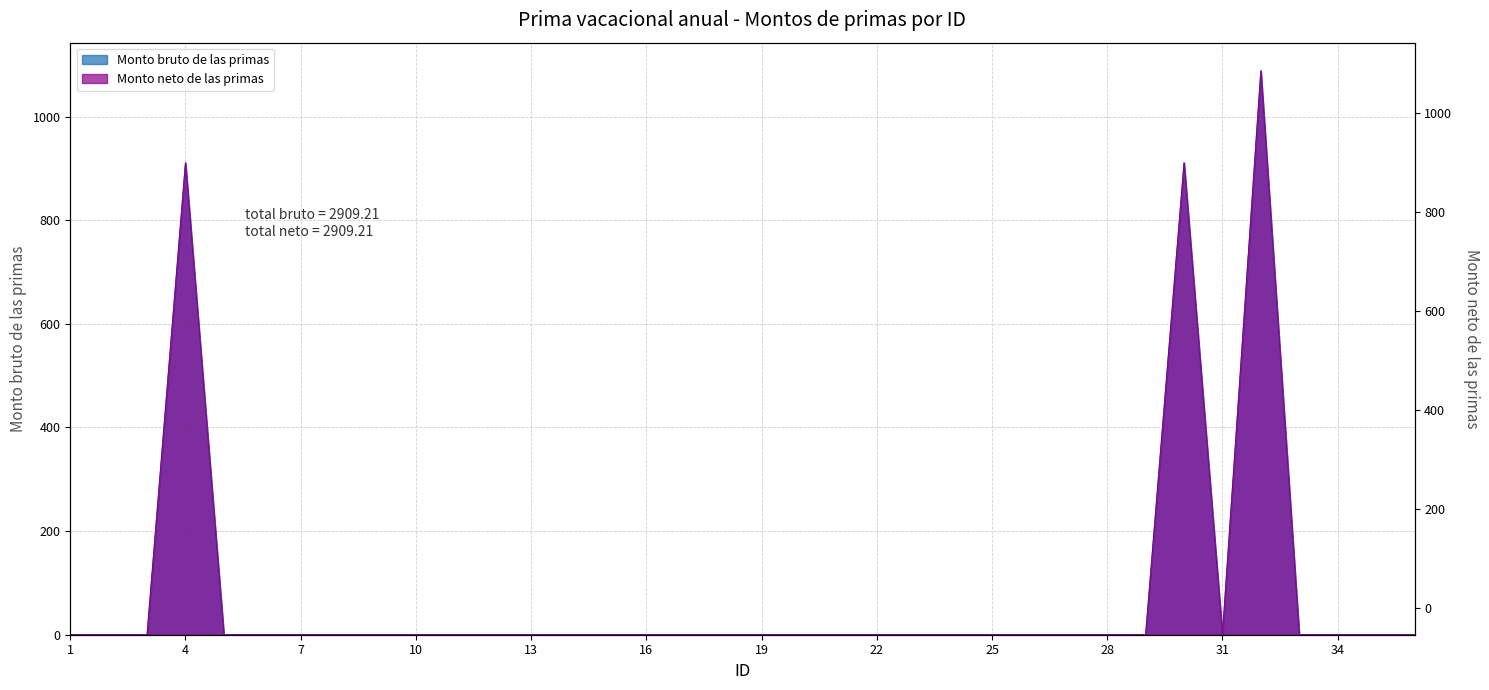

Which series has the largest total across all categories?

Monto bruto de las primas